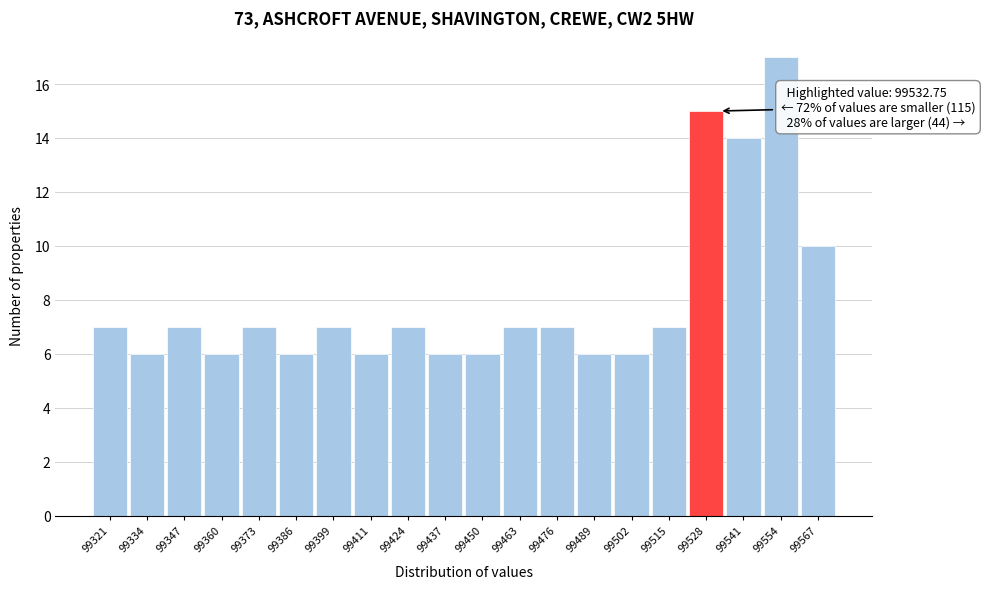

Which range on the x-axis has the tallest bar?

99548 to 99560